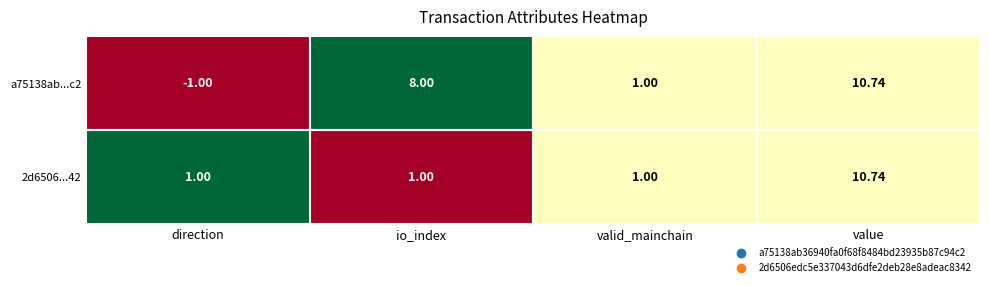

List the series in order of their peak value, highest first.

a75138ab36940fa0f68f8484bd23935b87c94c2, 2d6506edc5e337043d6dfe2deb28e8adeac8342